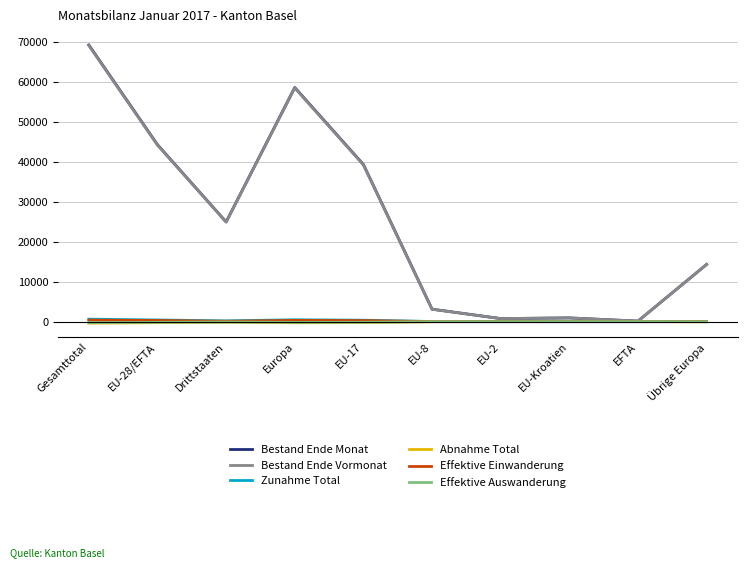

Which series changed the most between Europa and Übrige Europa?

Bestand Ende Monat